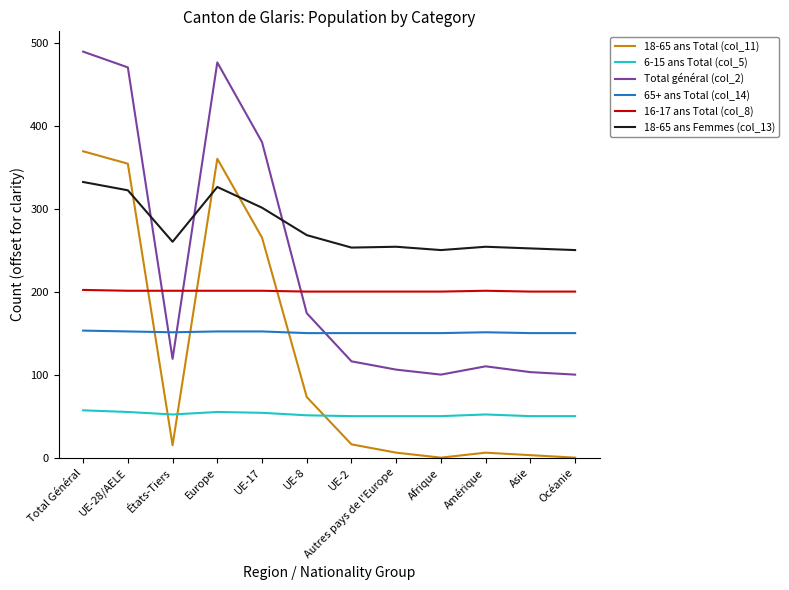

At which category is the sum across all series the highest?

Total Général